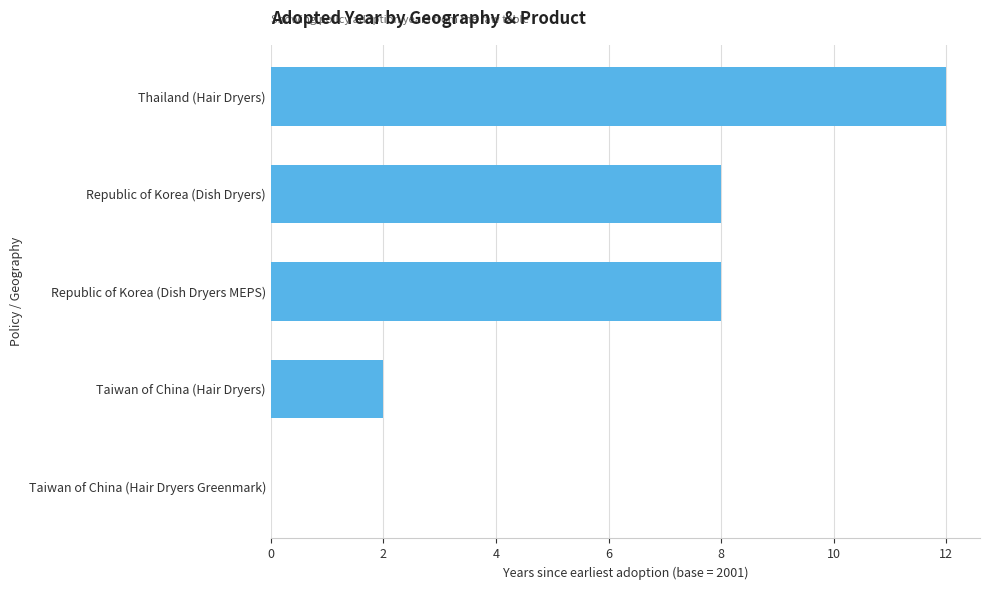

What is the sum of all values?

30